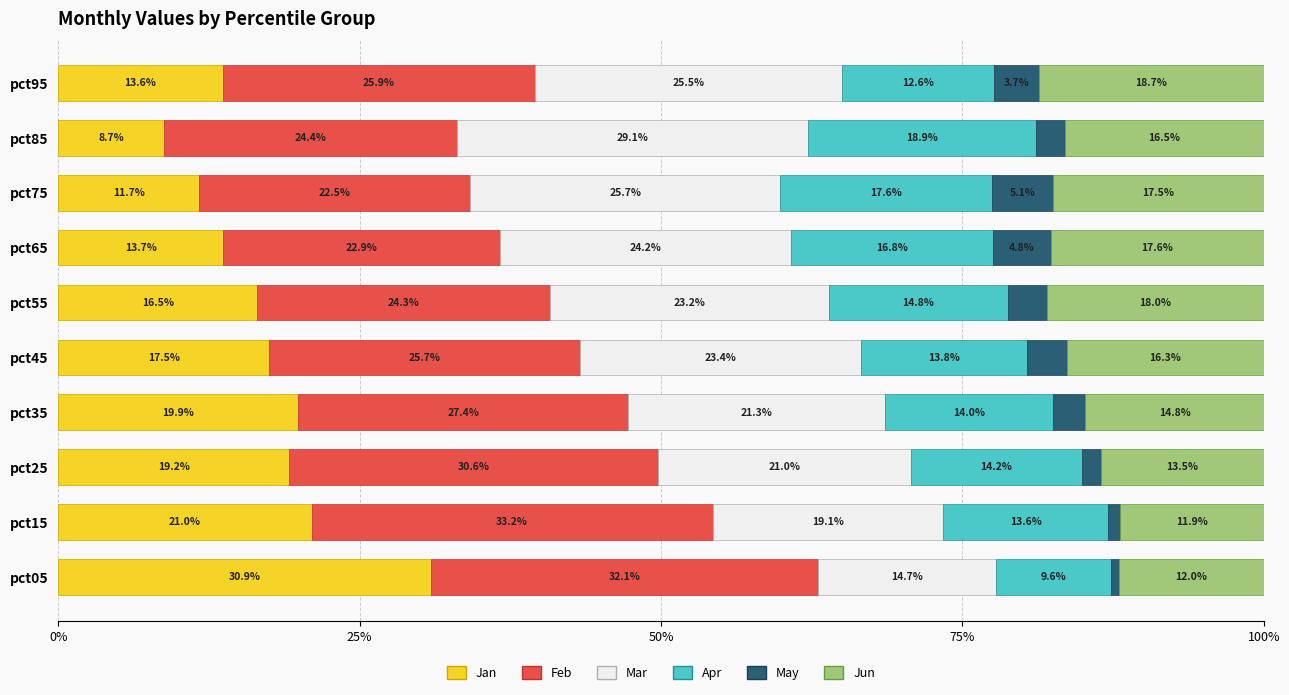

At which label does Jan reach its peak?

pct05